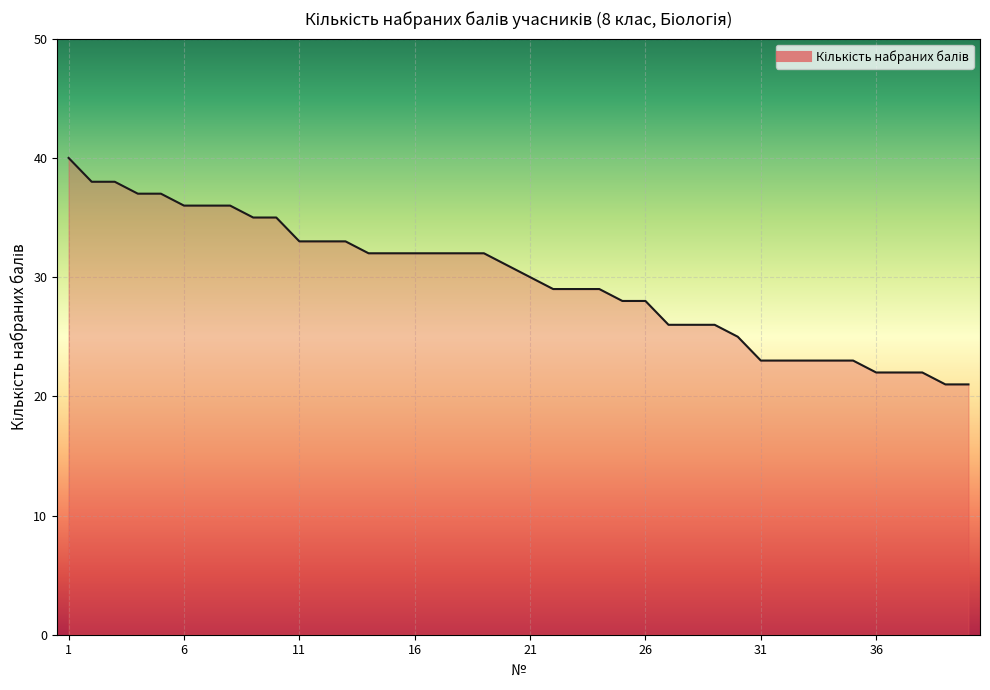

What is the greatest value displayed?

40